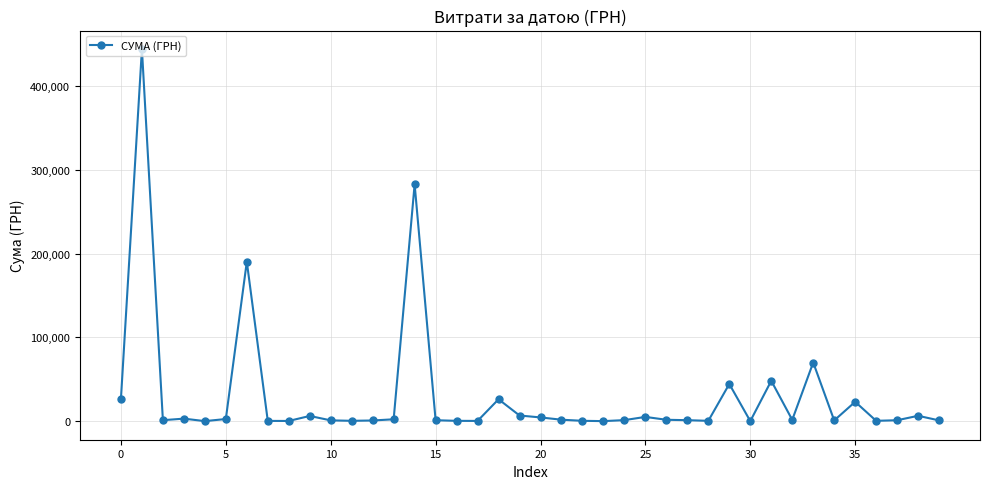

Does the chart have visible grid lines?

Yes